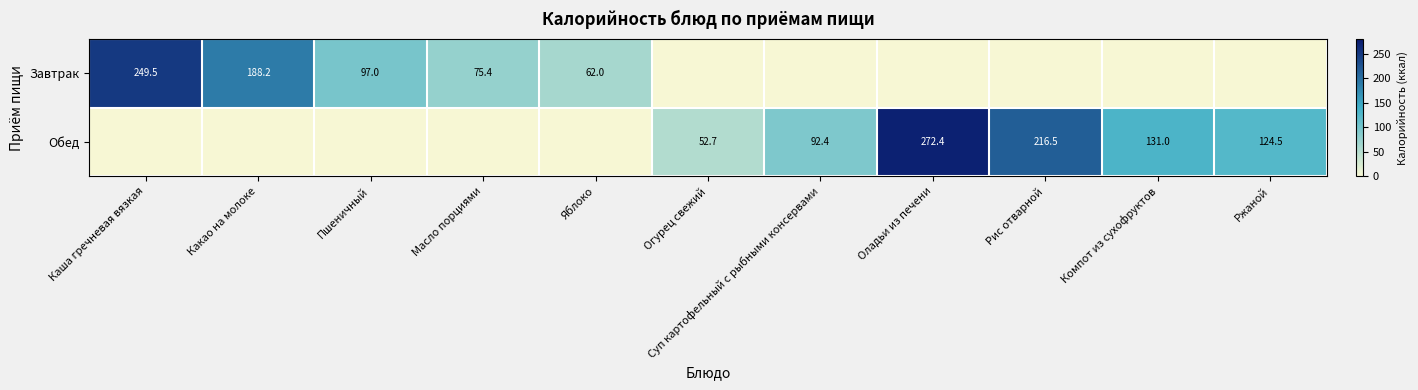

What is the sum of the Завтрак values at Каша гречневая вязкая and Пшеничный?

346.5